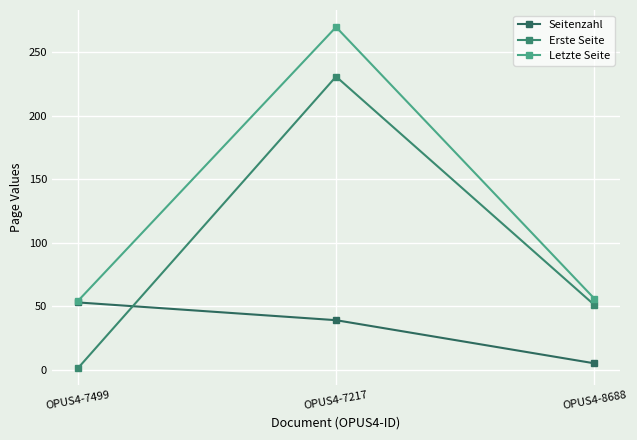

What are all the series names shown in the legend?

Seitenzahl, Erste Seite, Letzte Seite